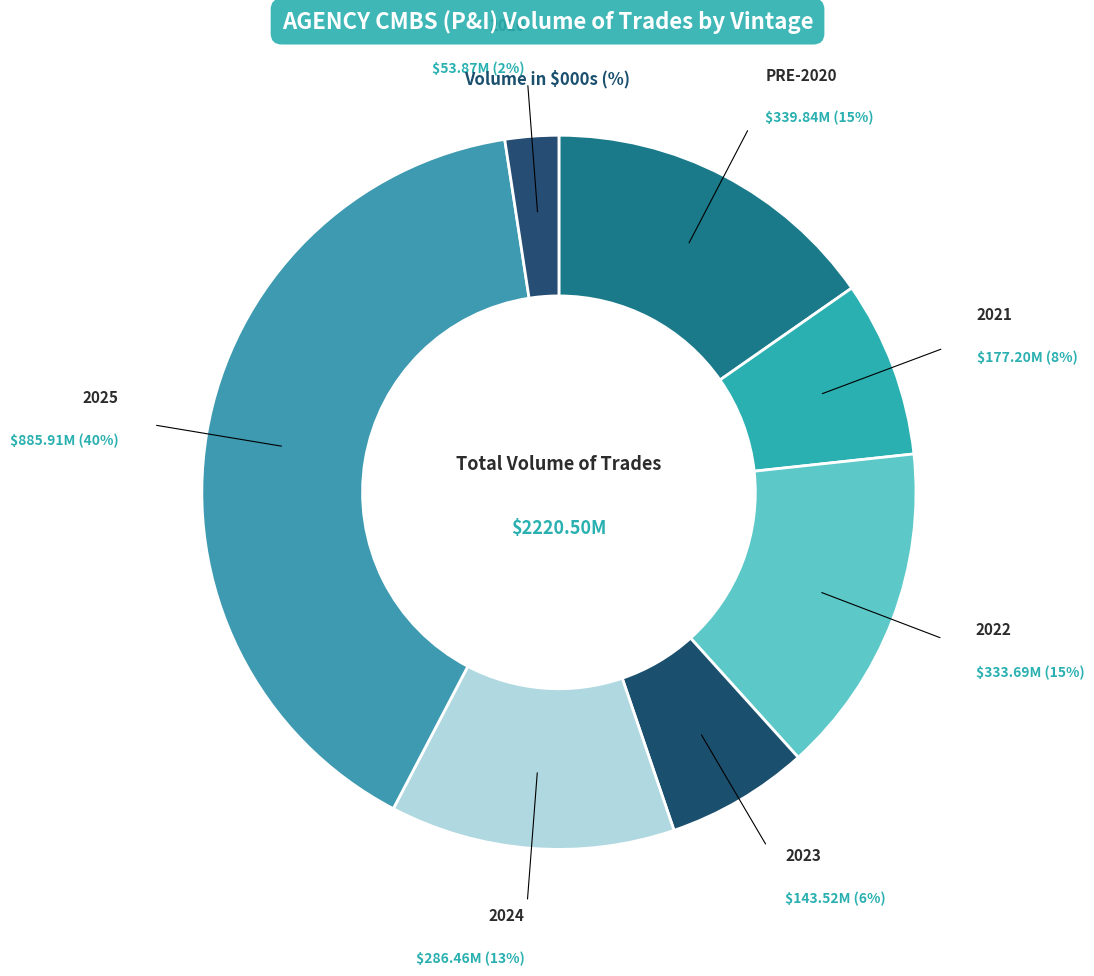

True or false: 2024 accounts for 25% of the total.

False